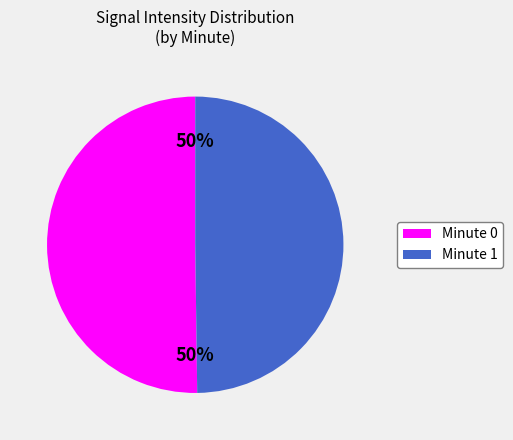

To the nearest percent, what is the average slice percentage?

50%